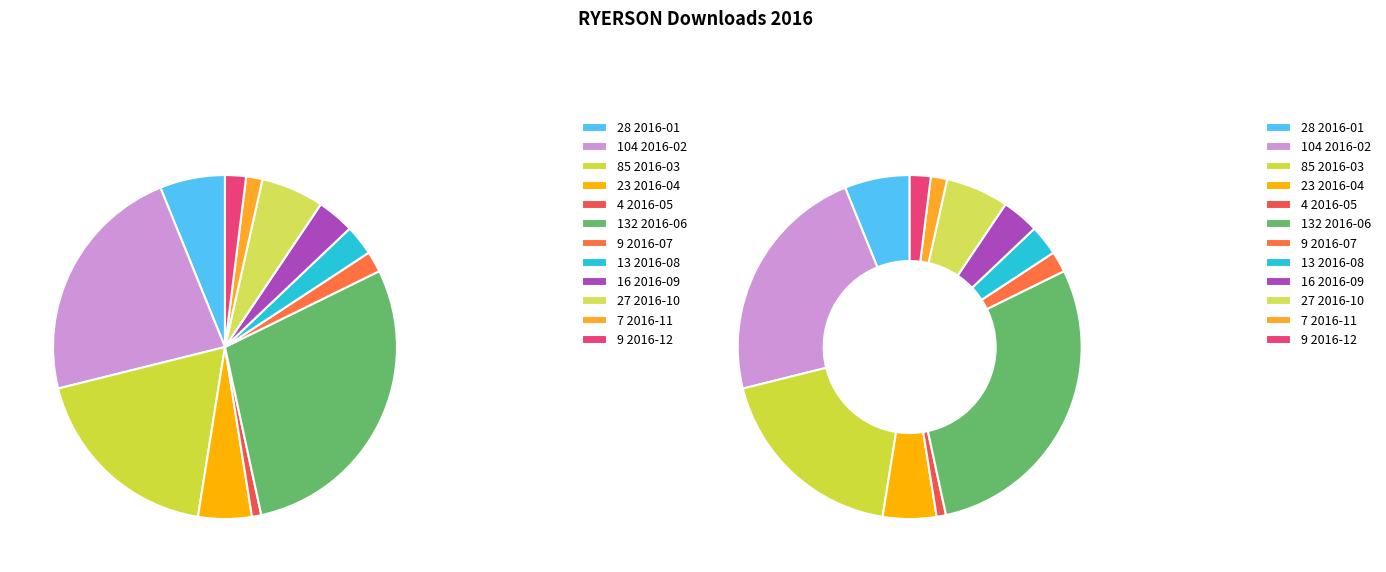

Is the sum of 2016-11 and 2016-01 greater than half?

No